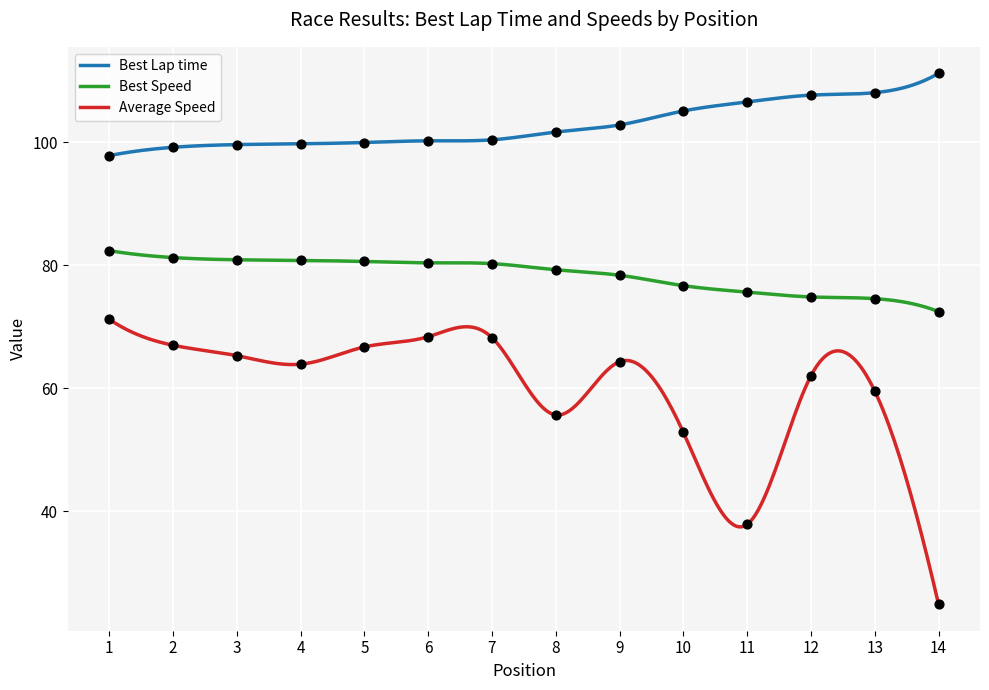

Which series has the largest total across all categories?

Best Lap time